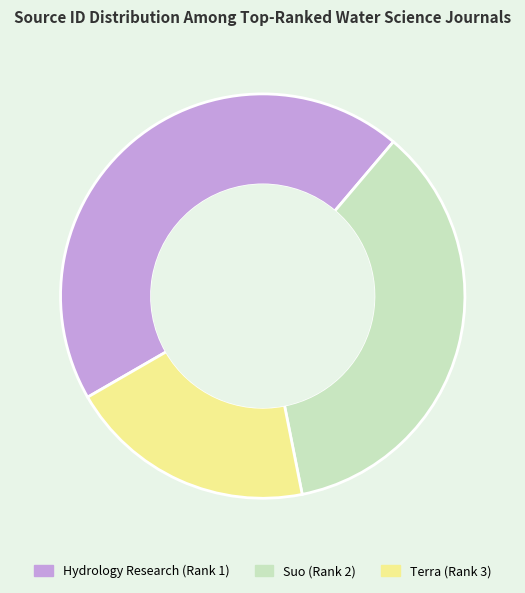

Which has a higher value, Hydrology Research (Rank 1) or Terra (Rank 3)?

Hydrology Research (Rank 1)